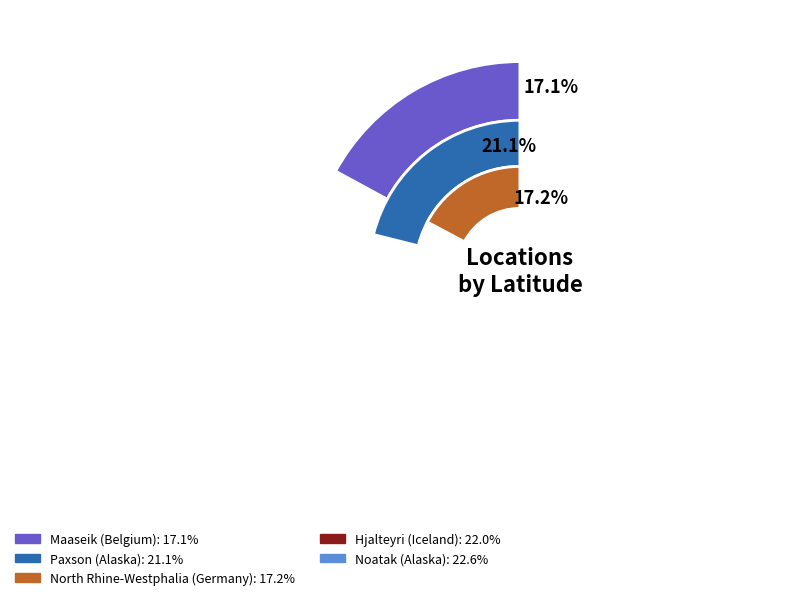

Is it true that Maaseik (Belgium) is 17% of the pie?

True